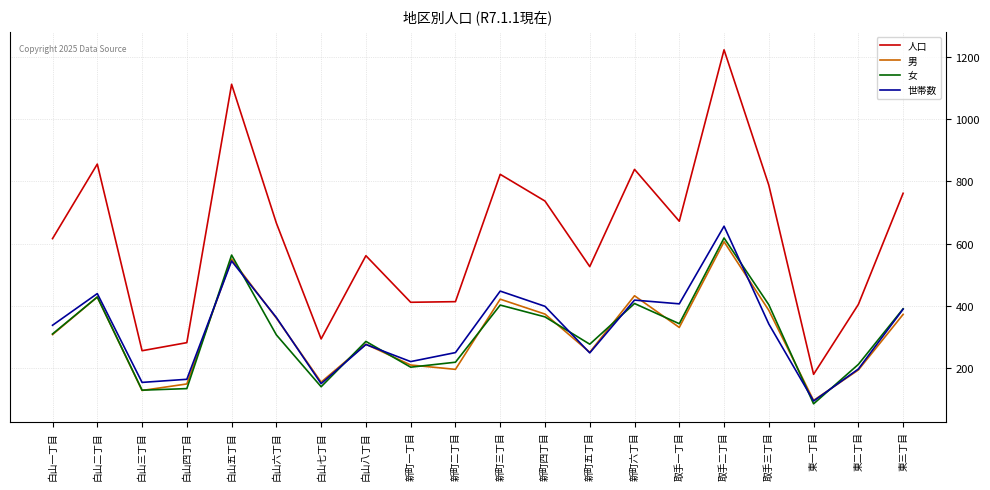

What are all the series names shown in the legend?

人口, 男, 女, 世帯数